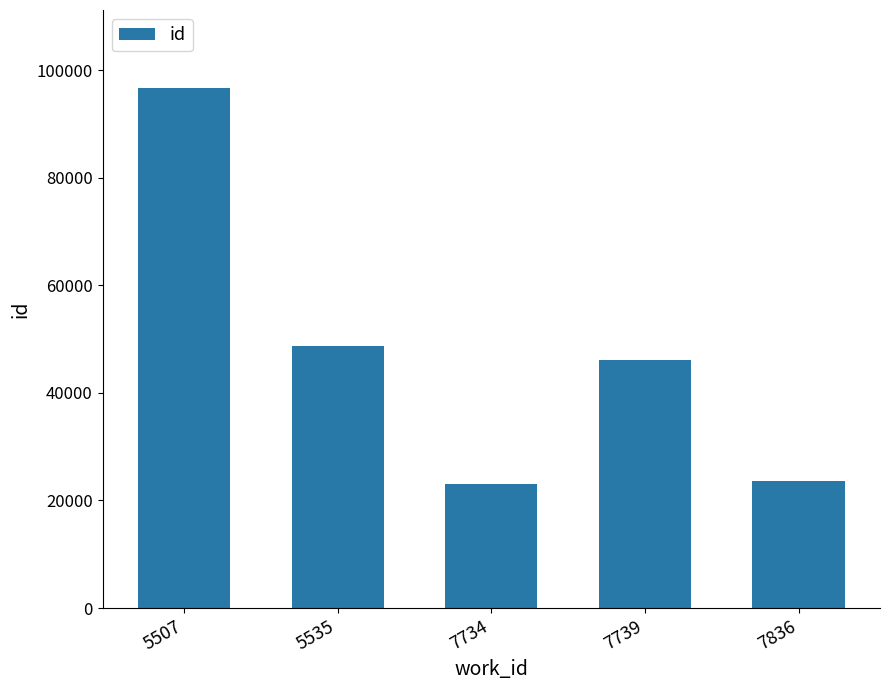

Reading right to left, extract all data points from this chart.

7836=23620	7739=46057	7734=23006	5535=48778	5507=96670